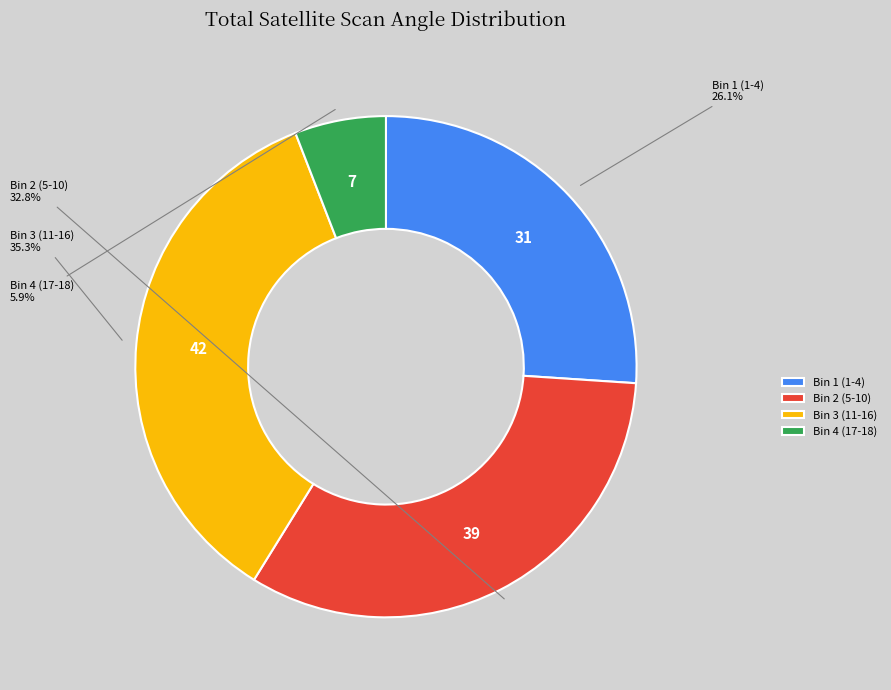

What is the total percentage of Bin 3 (11-16) and Bin 4 (17-18)?

41.2%